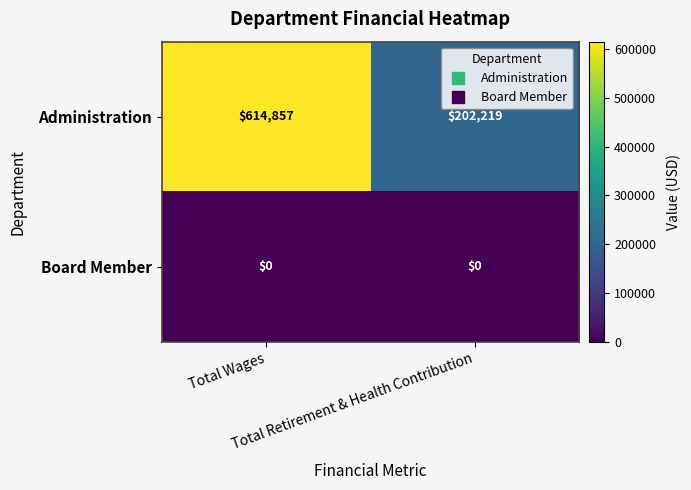

What is the greatest value displayed?

614857